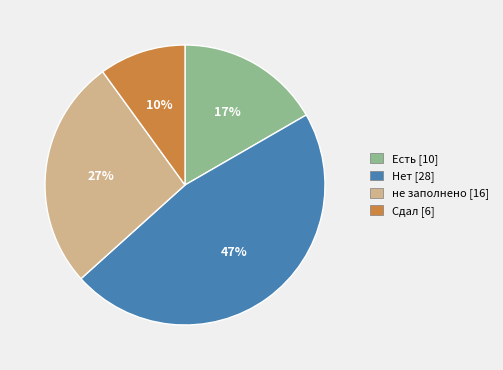

Is there a majority slice in this chart?

No